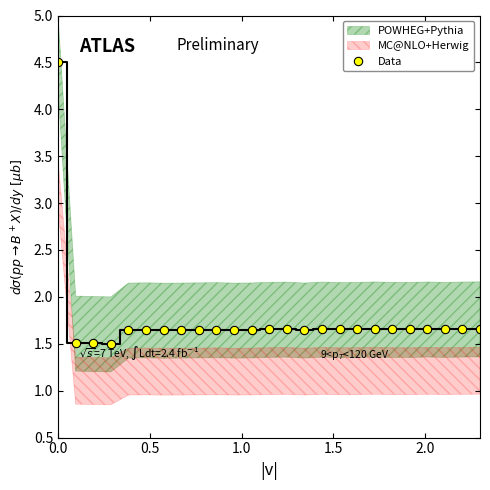

What is the highest value of the Data series?

4.5